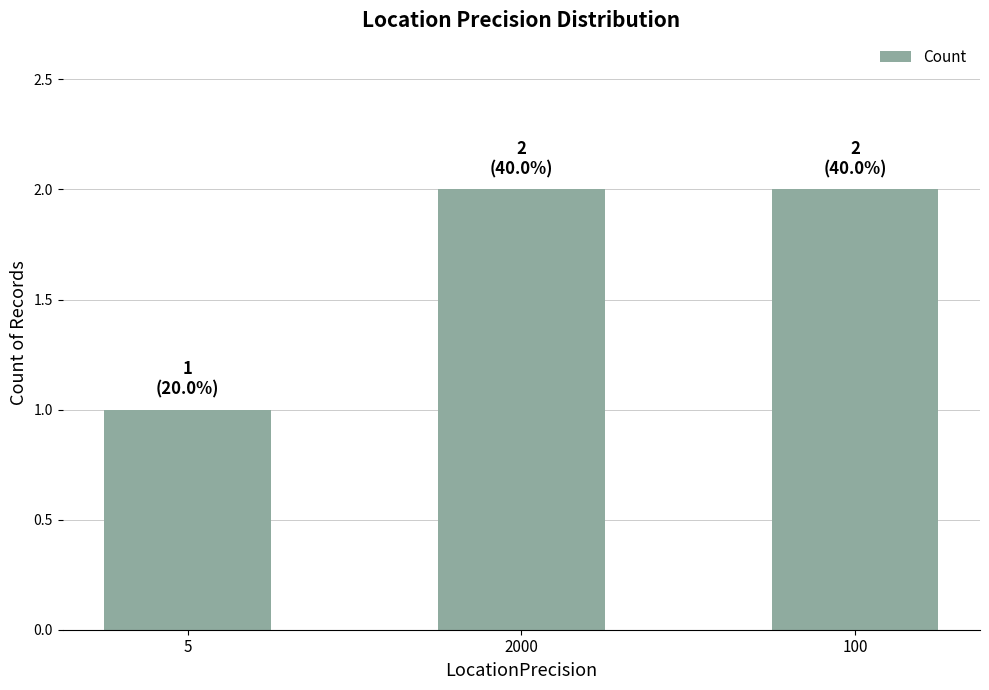

Are the bars grouped side by side (vs. stacked)?

No